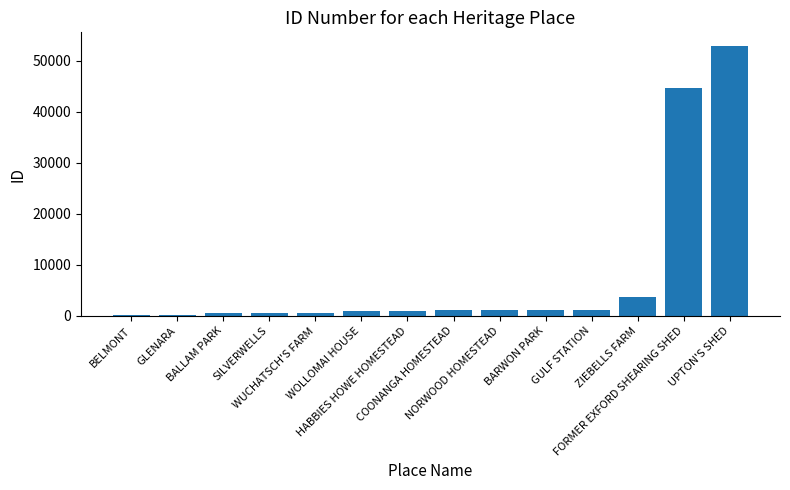

What is the sum of the values at BARWON PARK and ZIEBELLS FARM?

4921